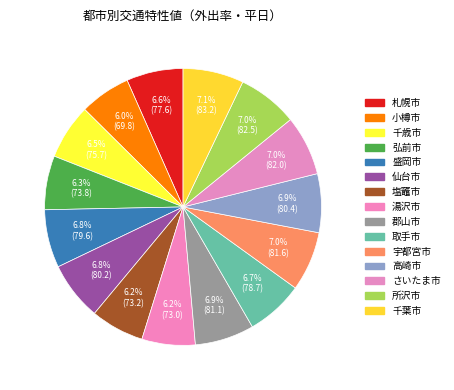

What percentage is the 千葉市 slice, to the nearest percent?

7%